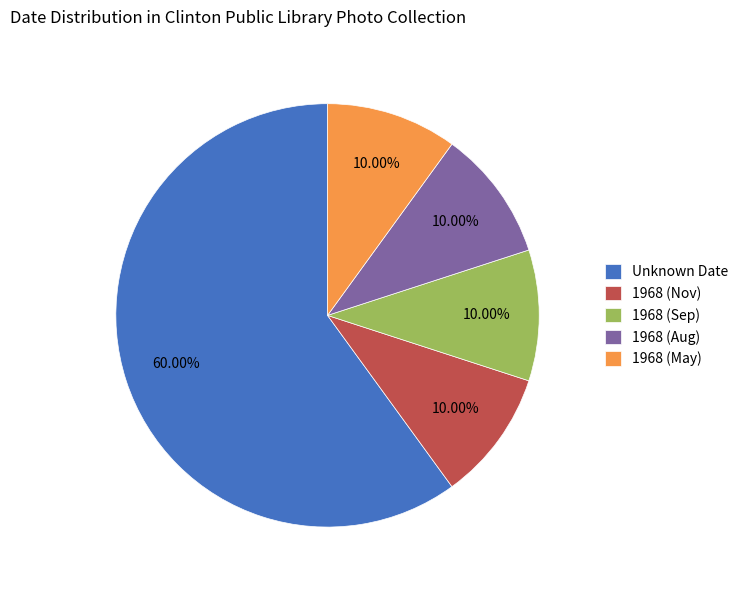

Which slice is the largest?

Unknown Date